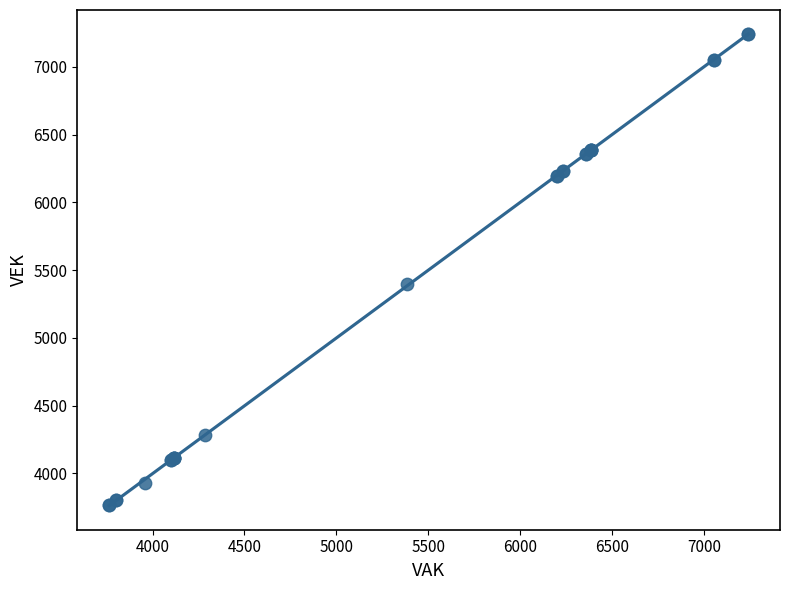

What Y value in the scatter plot is closest to 5502?

5397